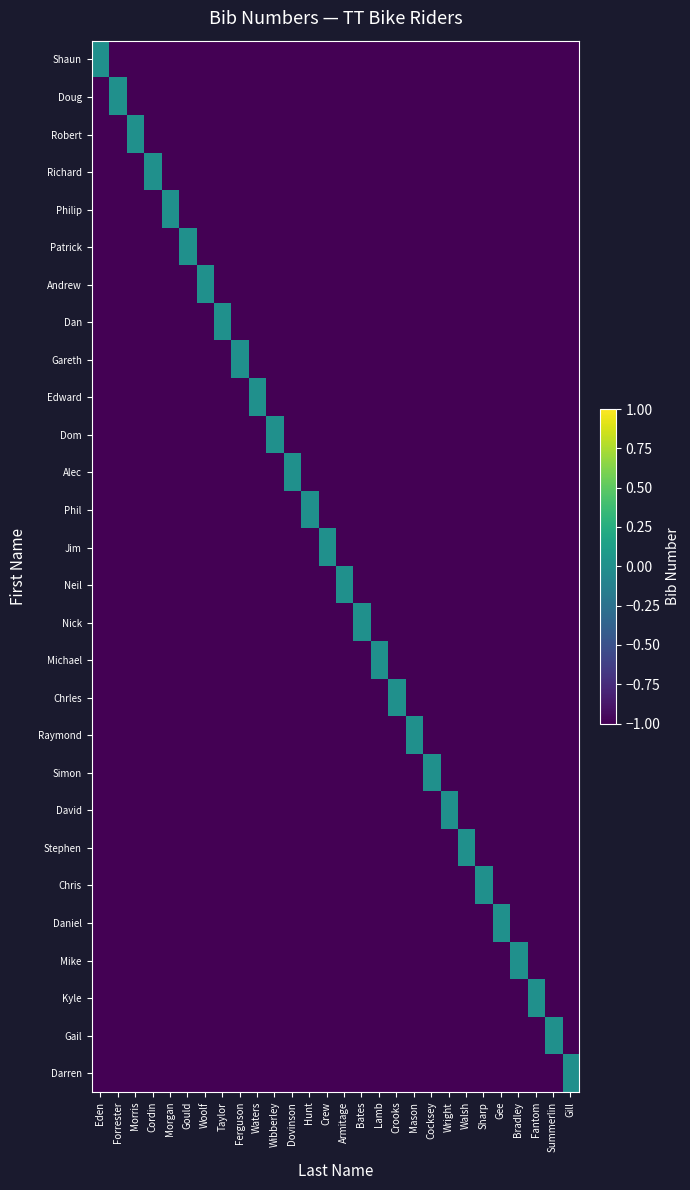

Between Gee and Hunt, which is larger?

Gee